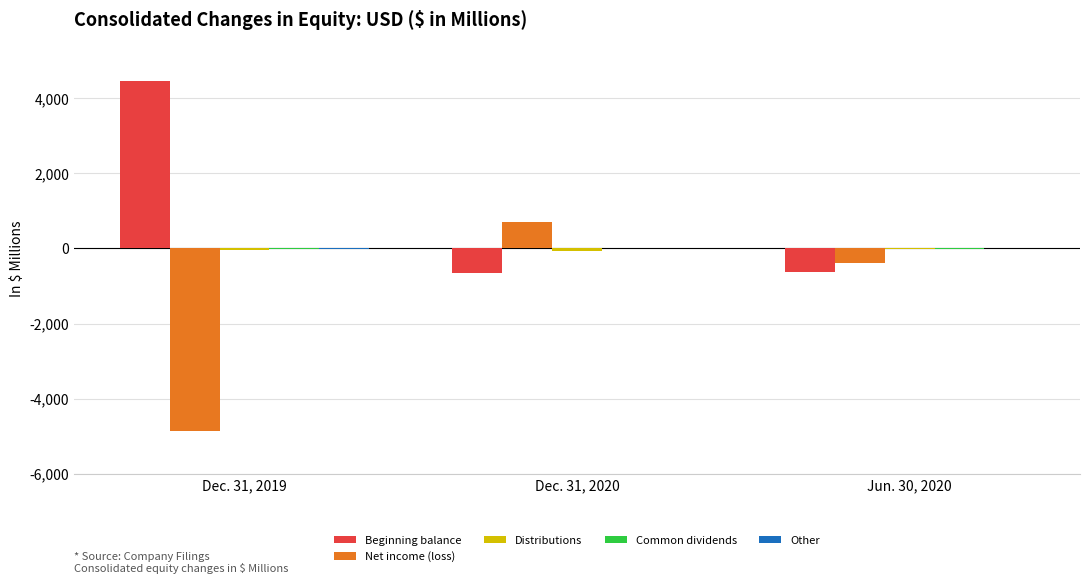

How many categories are shown in the chart?

3